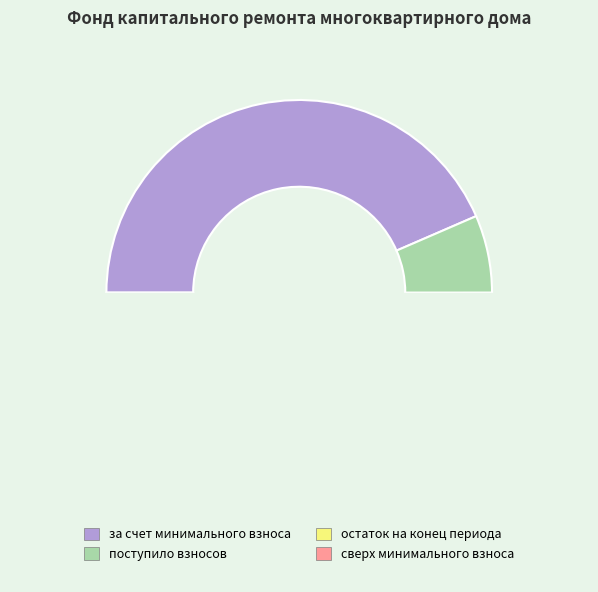

The поступило взносов slice represents 1% of the pie. True or false?

False